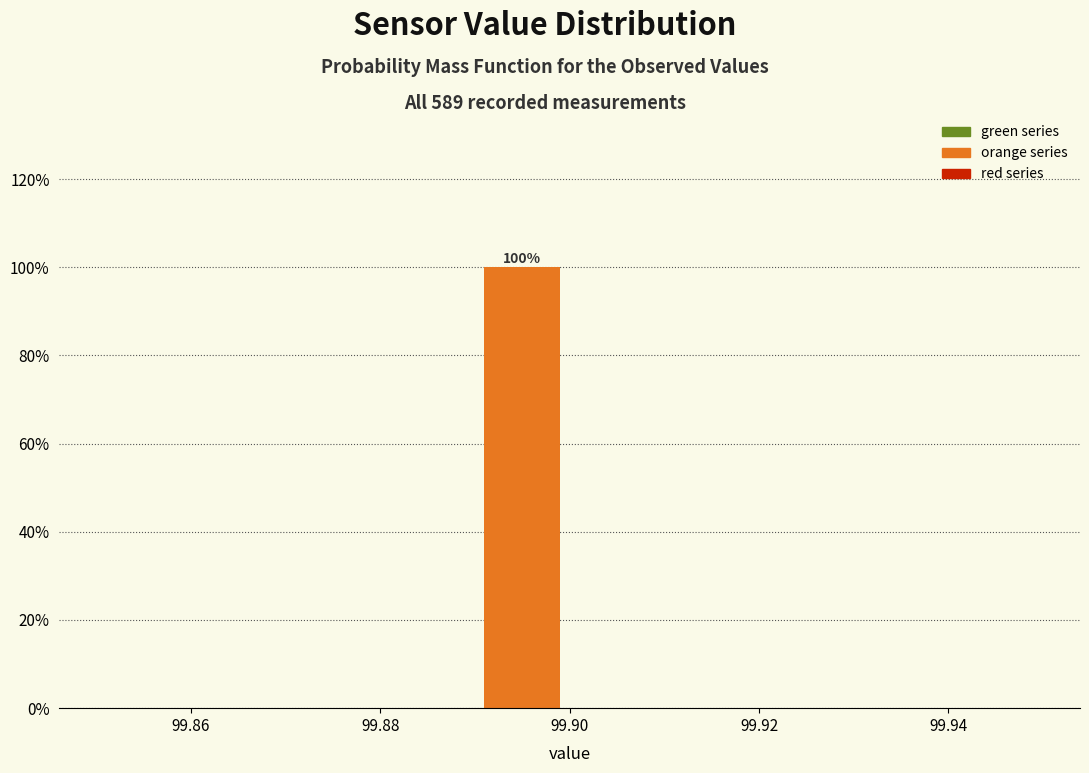

Which range on the x-axis has the tallest bar?

99.89 to 99.90